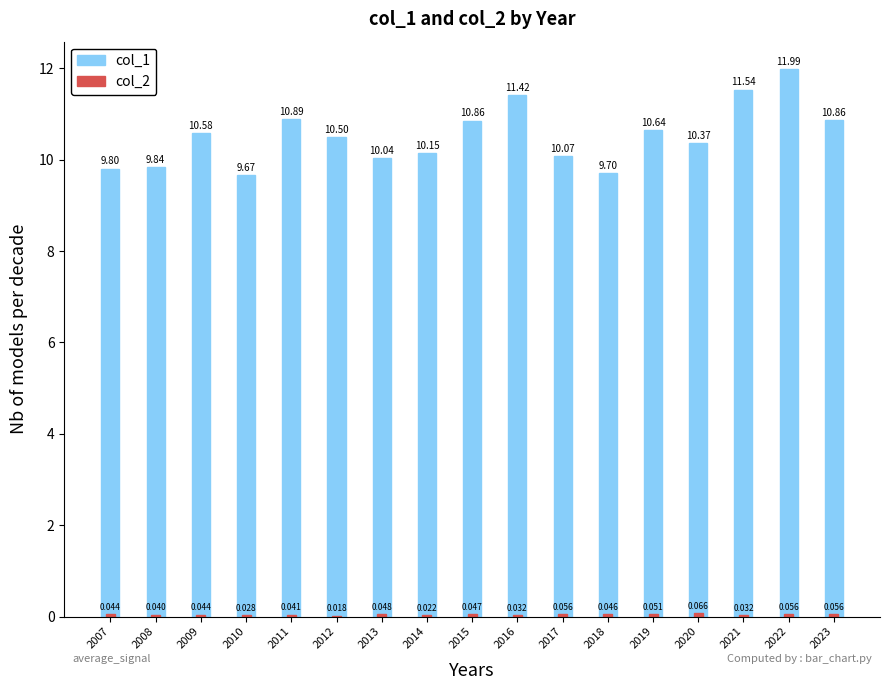

Reading left to right, what are all the values shown in this chart?

col_1: 9.8	9.8	10.6	9.7	10.9	10.5	10.0	10.1	10.9	11.4	10.1	9.7	10.6	10.4	11.5	12.0	10.9
col_2: 0.0	0.0	0.0	0.0	0.0	0.0	0.0	0.0	0.0	0.0	0.1	0.0	0.1	0.1	0.0	0.1	0.1